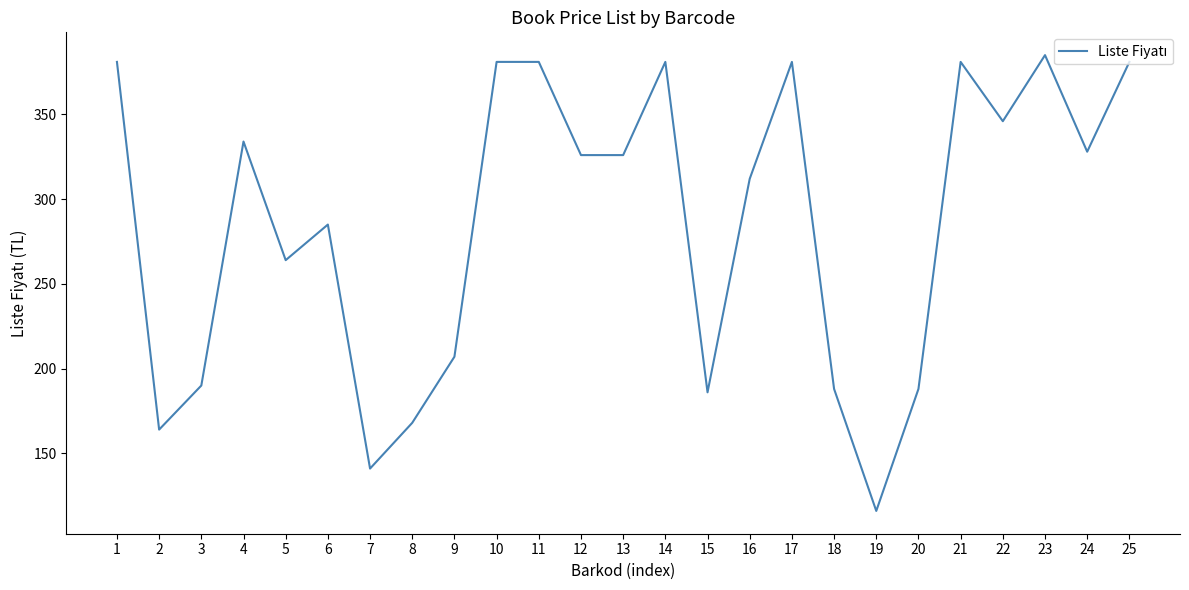

What is the approximate value at 2, to the nearest 5?

165